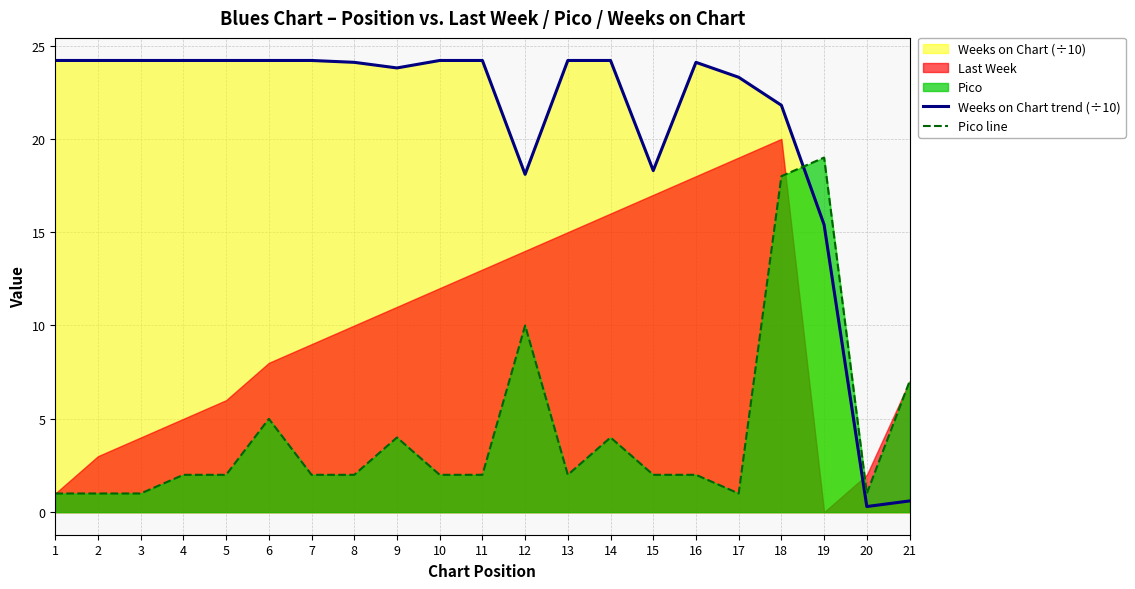

True or false: Weeks on Chart trend (÷10) has more than 0 points higher than both neighbors.

True